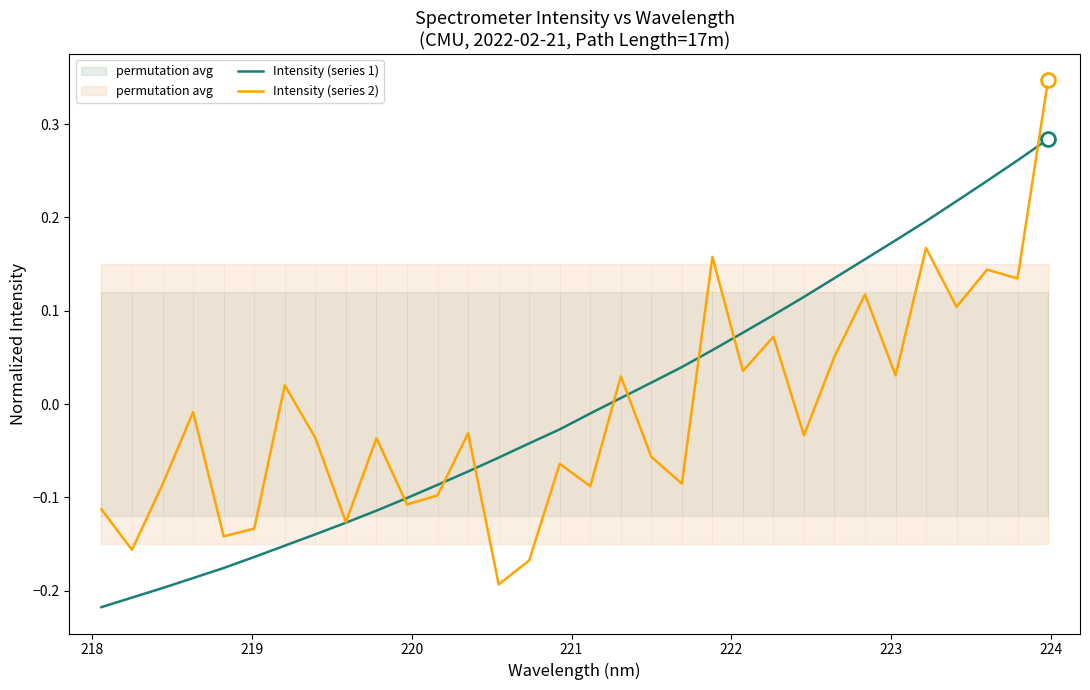

Is the value of Intensity (series 2) at 16 greater than the value of Intensity (series 1) at 16?

No